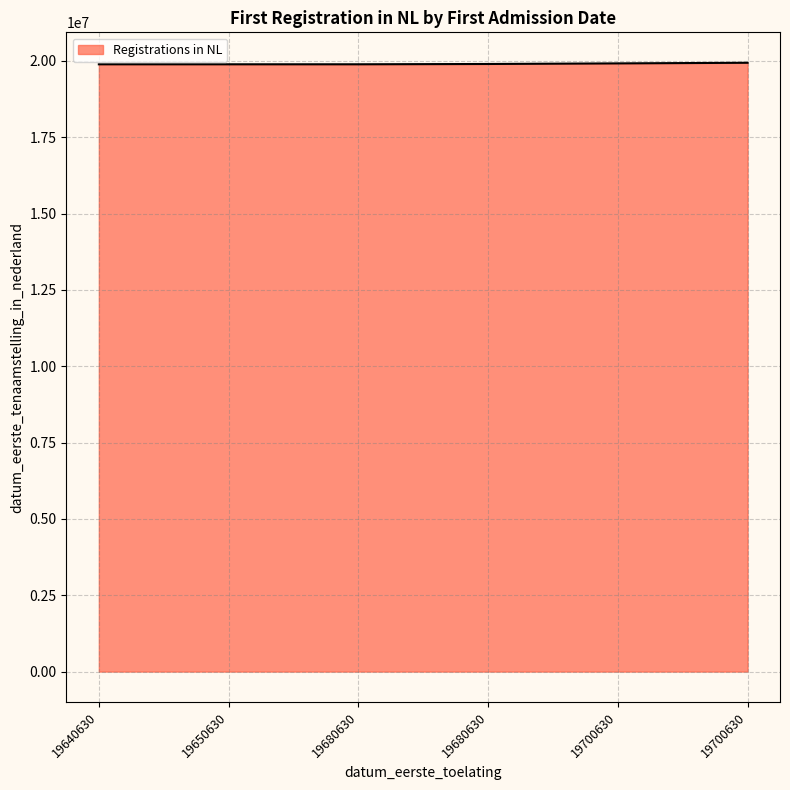

What is the smallest value displayed?

19890522